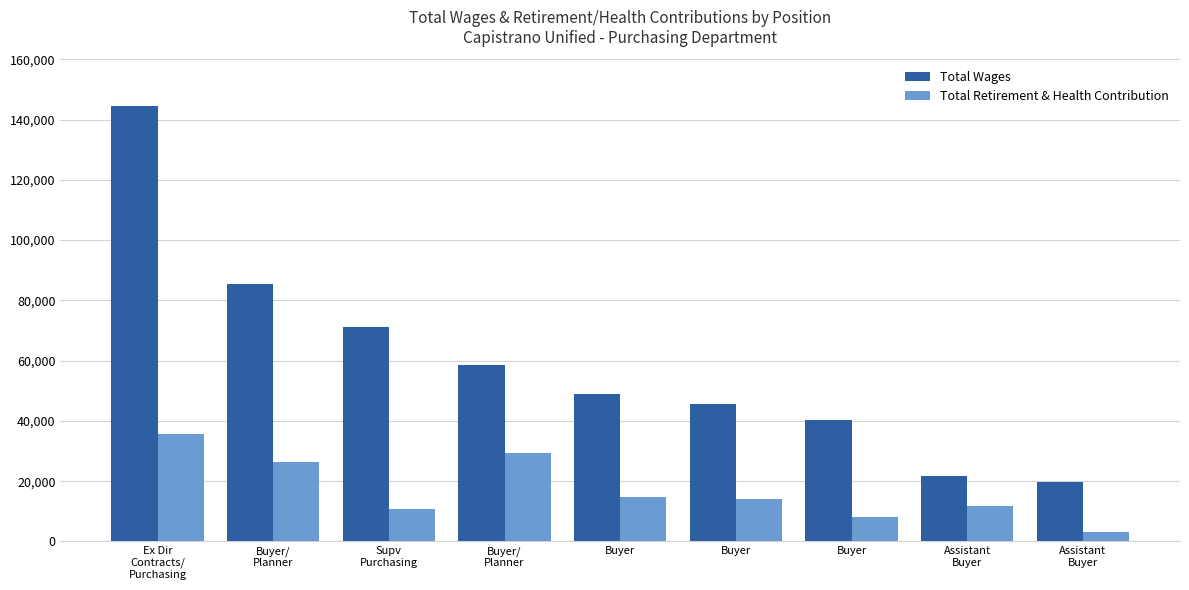

Which label corresponds to the largest value in the chart?

Ex Dir
Contracts/
Purchasing